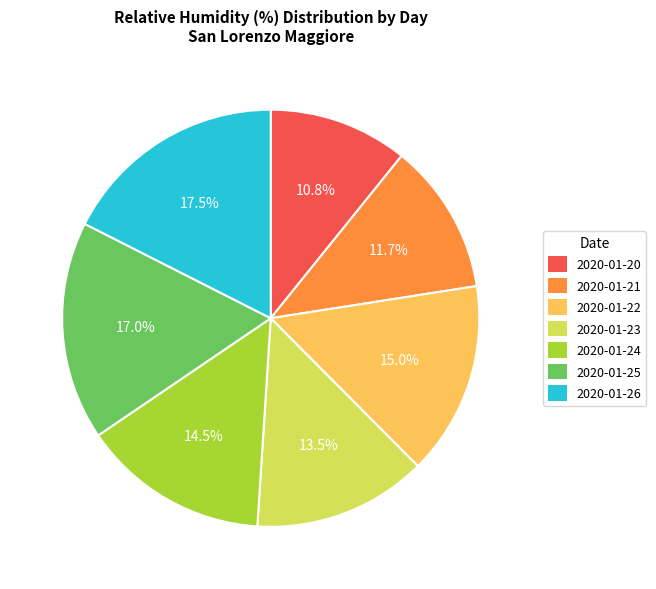

Which has a higher value, 2020-01-22 or 2020-01-25?

2020-01-25